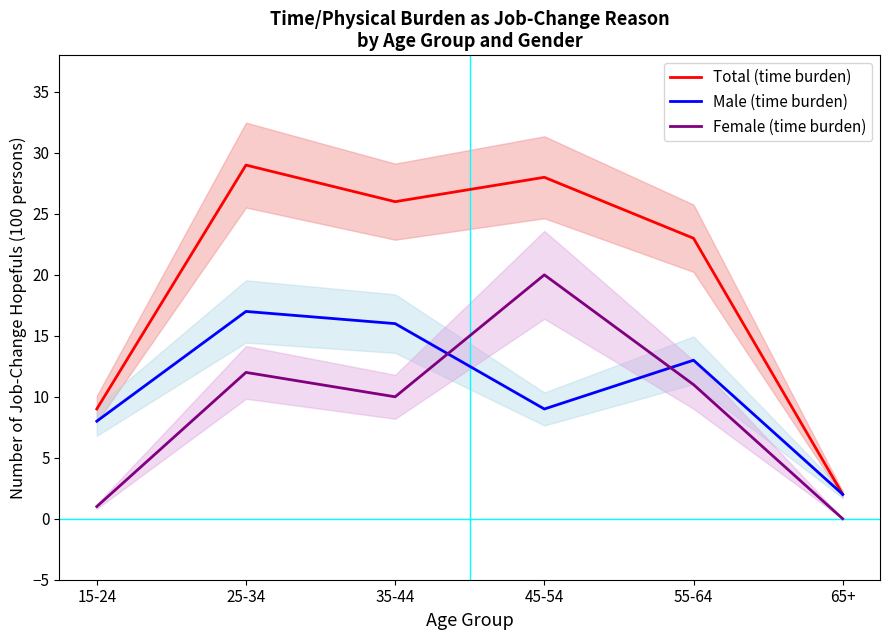

At which label does Female (time burden) first exceed 11?

25-34